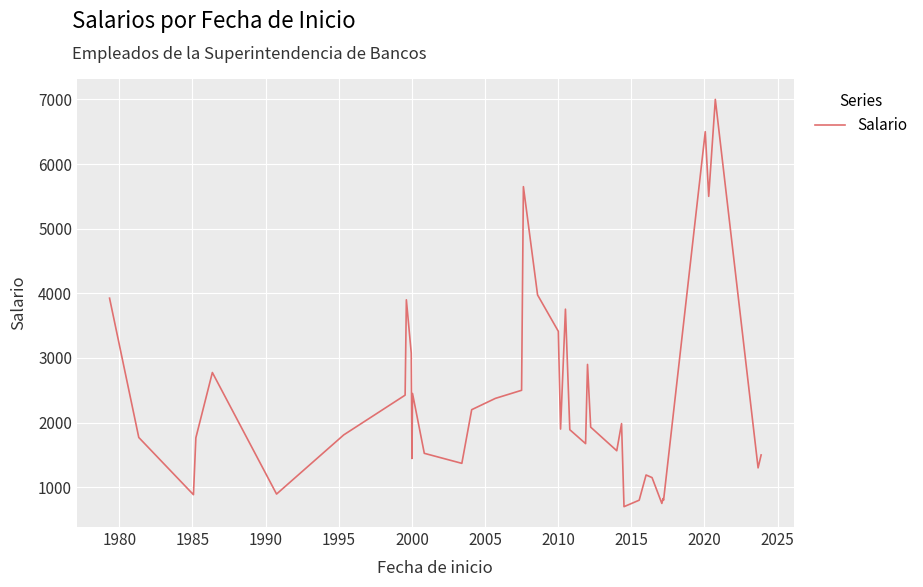

What is the maximum value shown in the chart?

7000